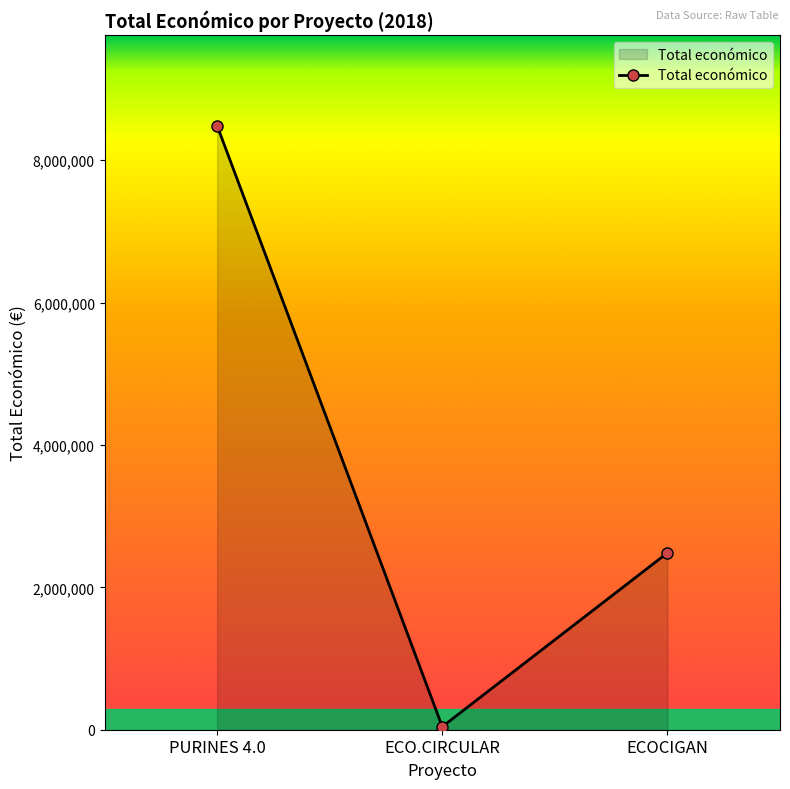

What is the value of the 3rd point from the left?

2483714